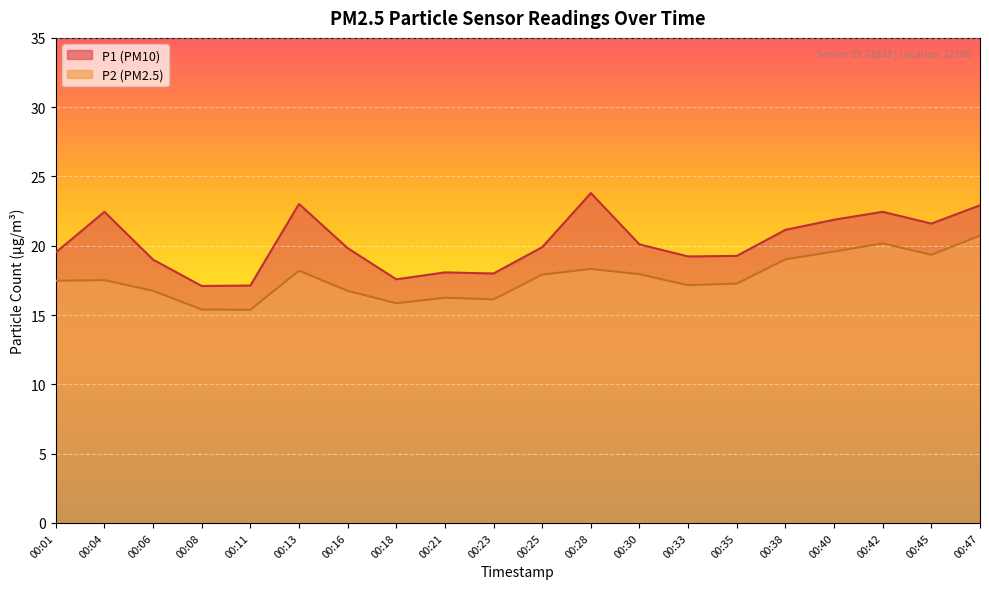

True or false: P2 has a value of 33.3 at 00:42.

False